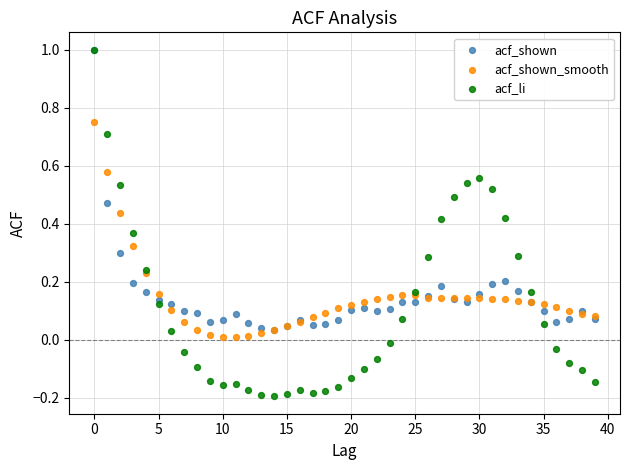

What are all the series names shown in the legend?

acf_shown, acf_shown_smooth, acf_li